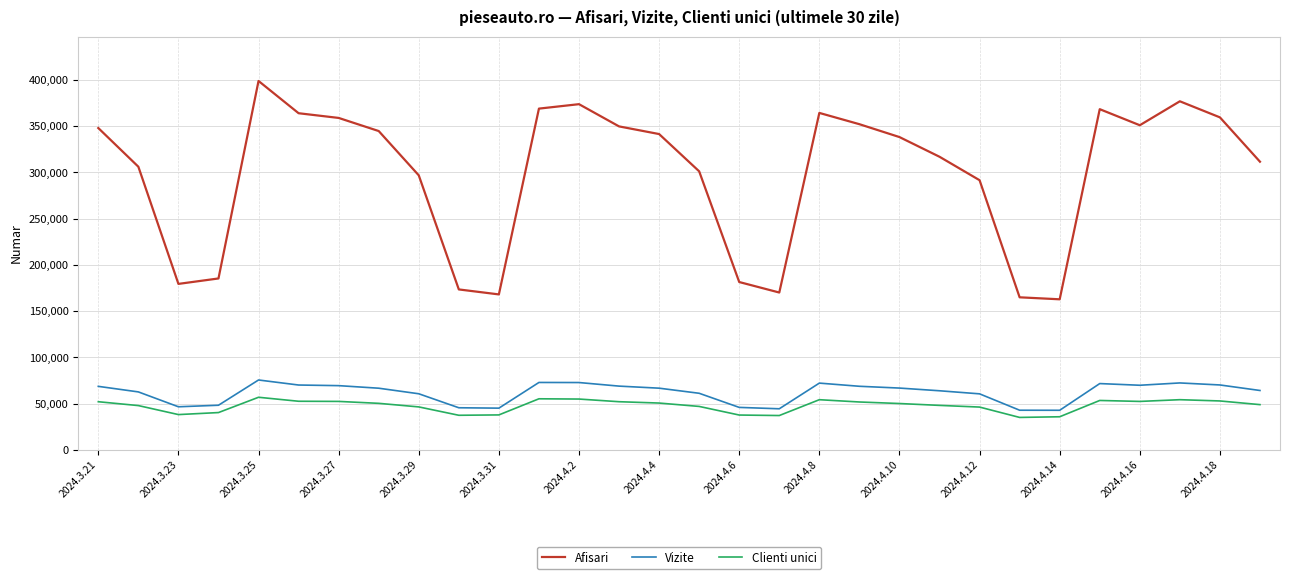

True or false: Afisari and Clienti unici cross at least once.

False